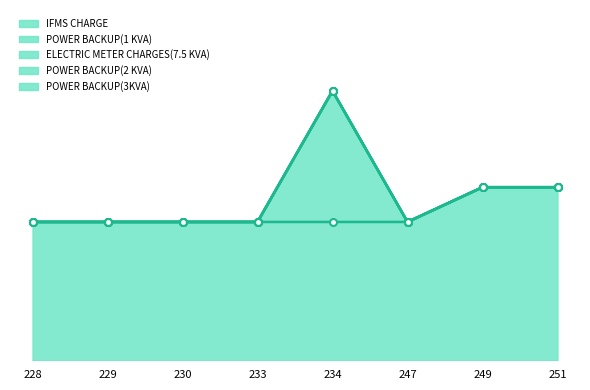

What is the value of the IFMS CHARGE point at the 6th from the left?

26375